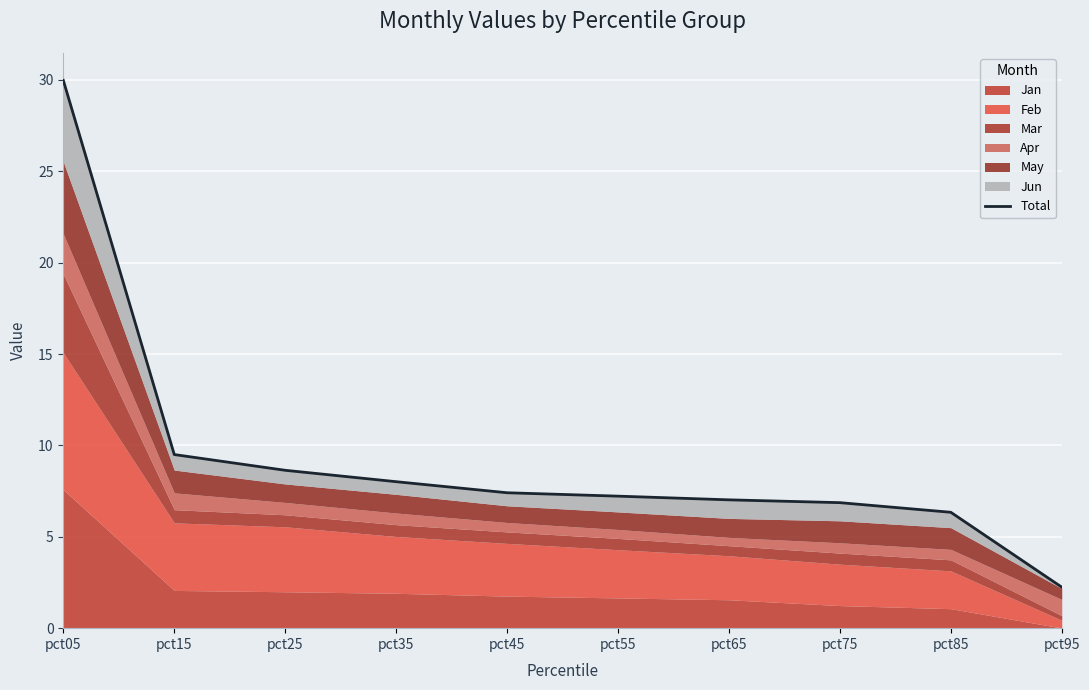

True or false: there are more than 2 points higher than both neighbors.

False